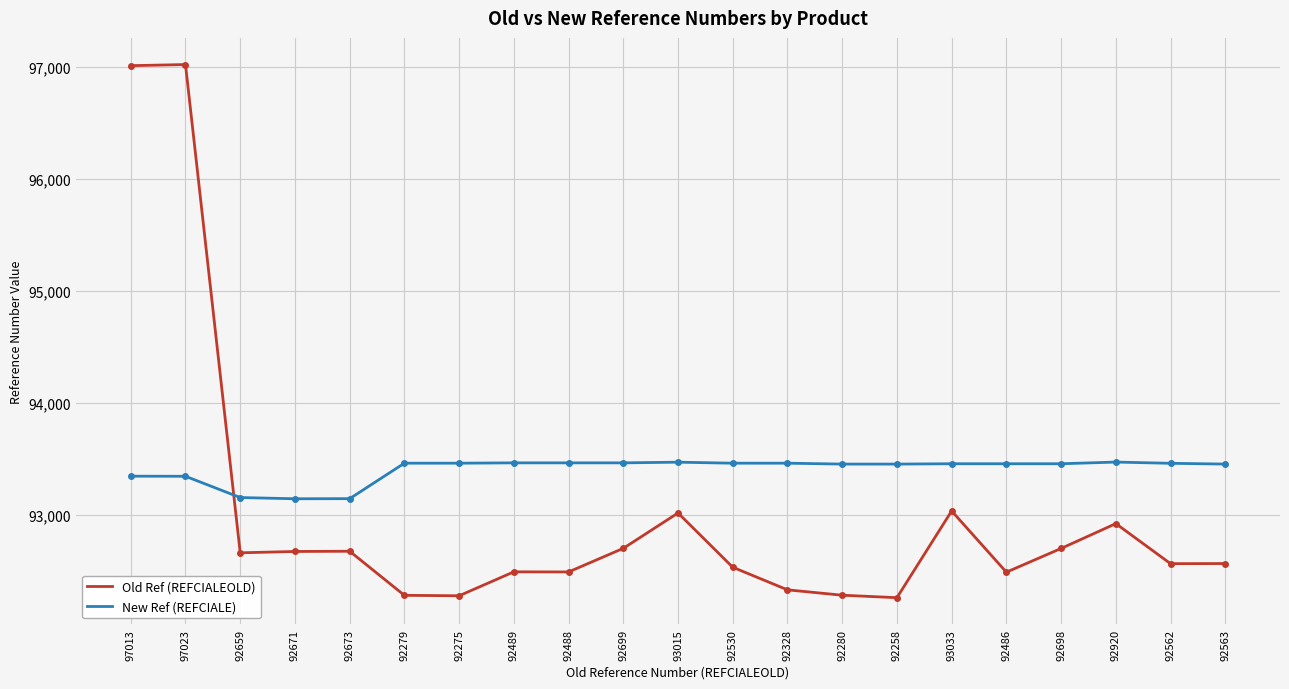

What are all the series names shown in the legend?

Old Ref (REFCIALEOLD), New Ref (REFCIALE)